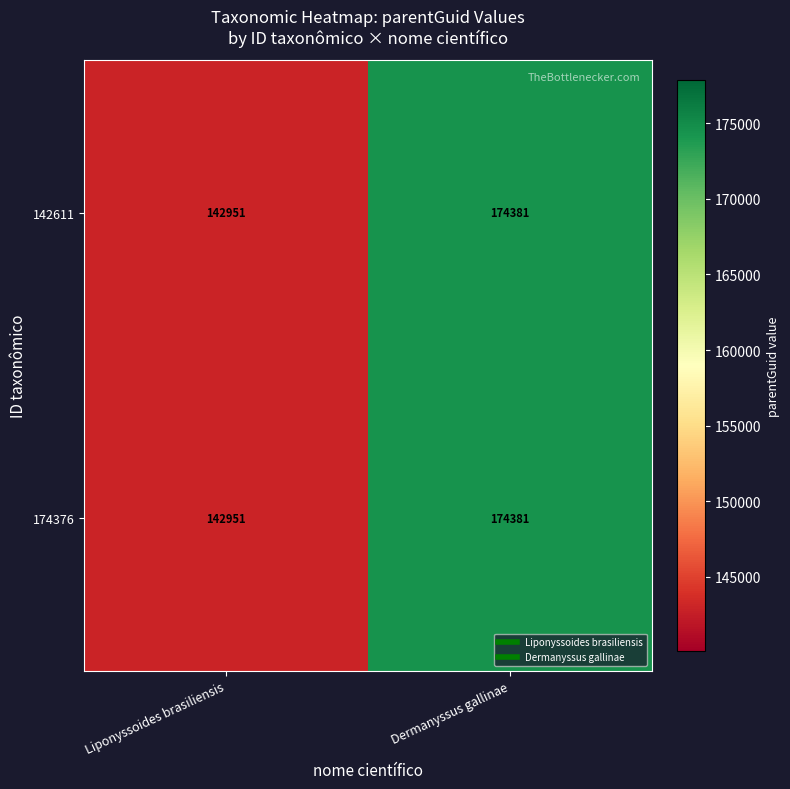

Which label corresponds to the smallest value in the chart?

Liponyssoides brasiliensis